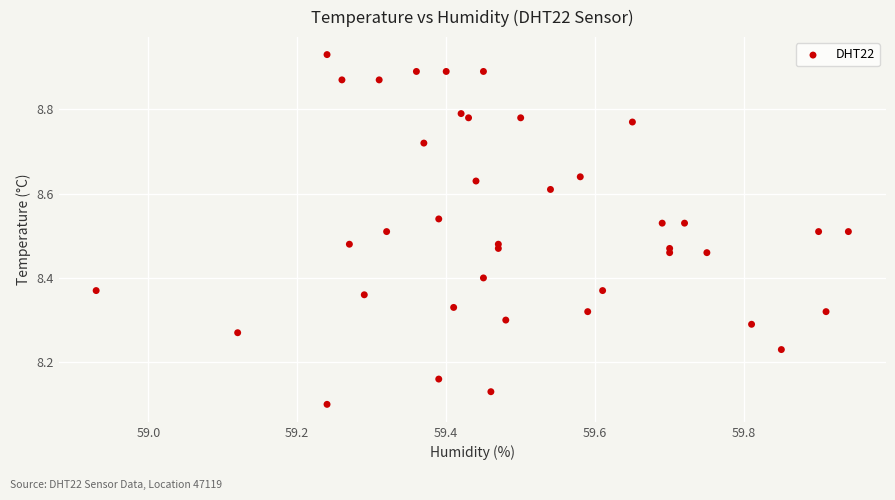

What is the range of Y values (max minus min)?

0.8